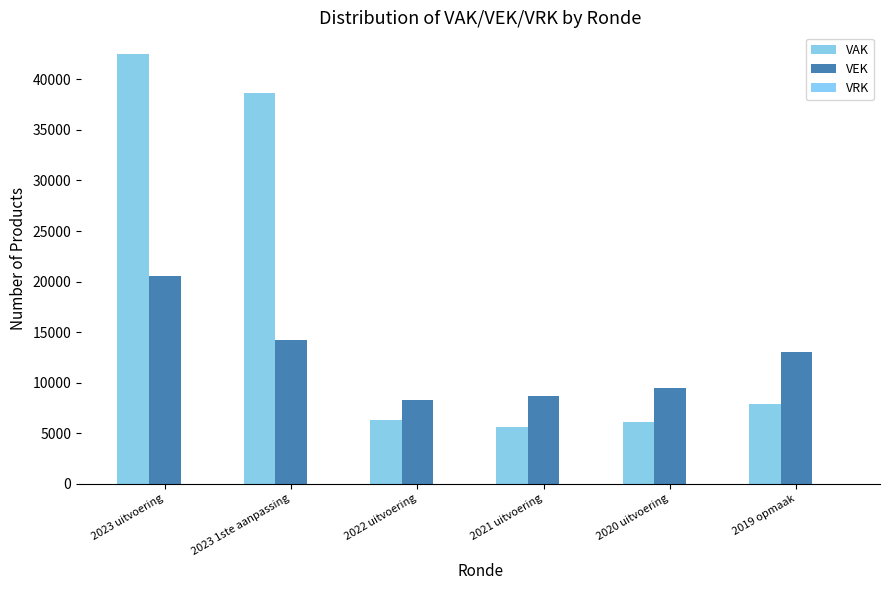

How many data points in VEK are less than 13064?

3